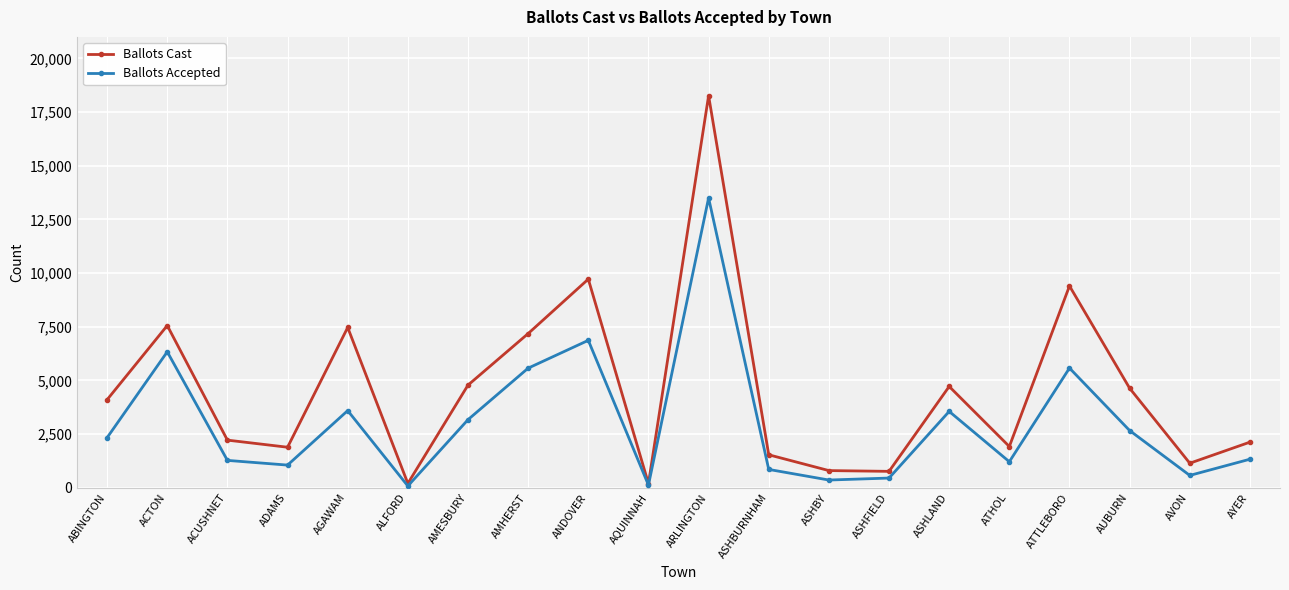

What is the difference between the highest and lowest values at AVON?

568